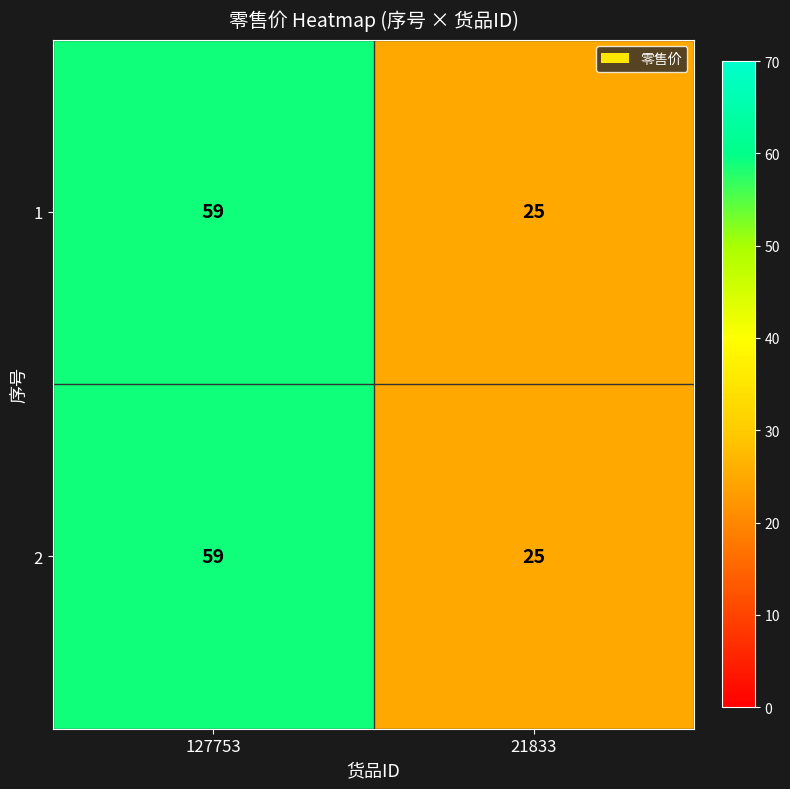

At which category is the sum across all series the highest?

127753